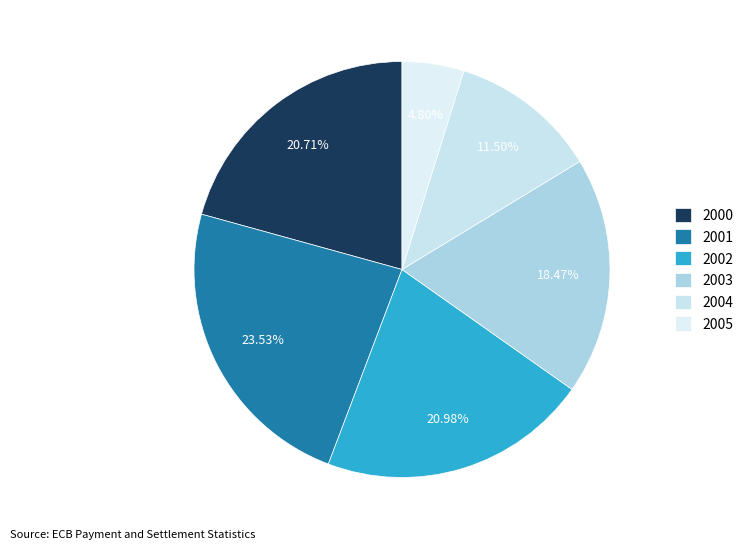

Combined, what portion of the pie is 2005 and 2002?

25.8%